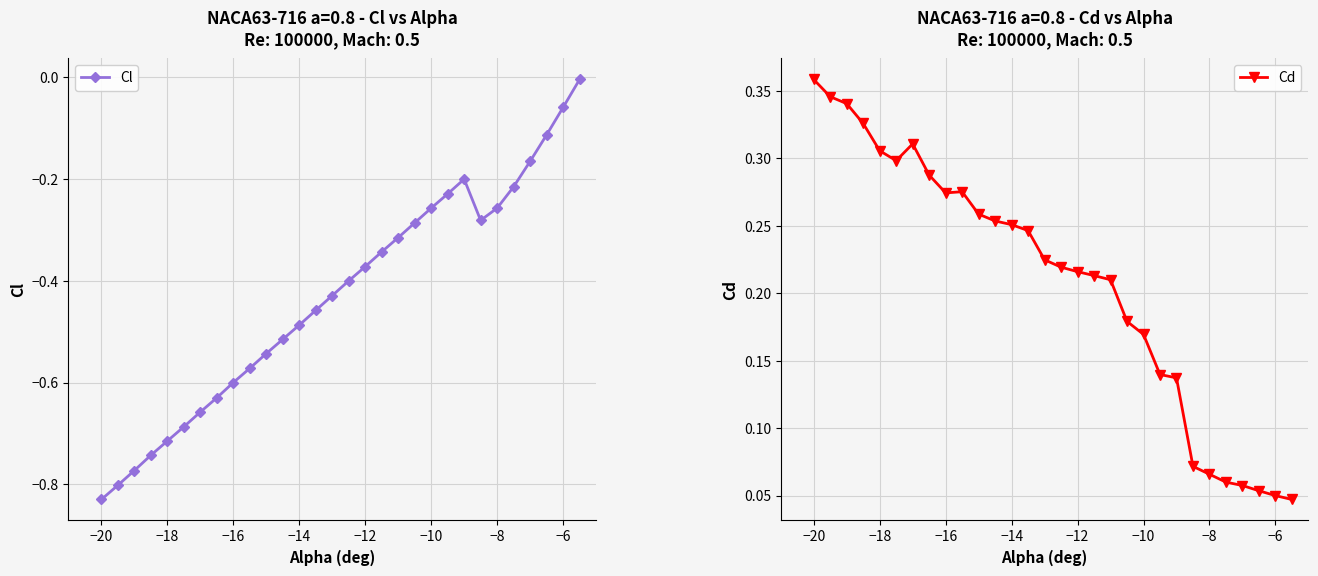

What is the average value of the Cd series?

0.2